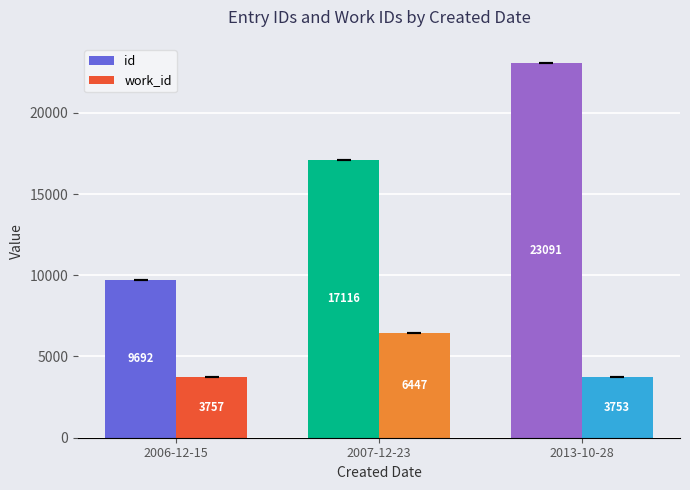

Count the id values in the range 9692 to 23091.

3